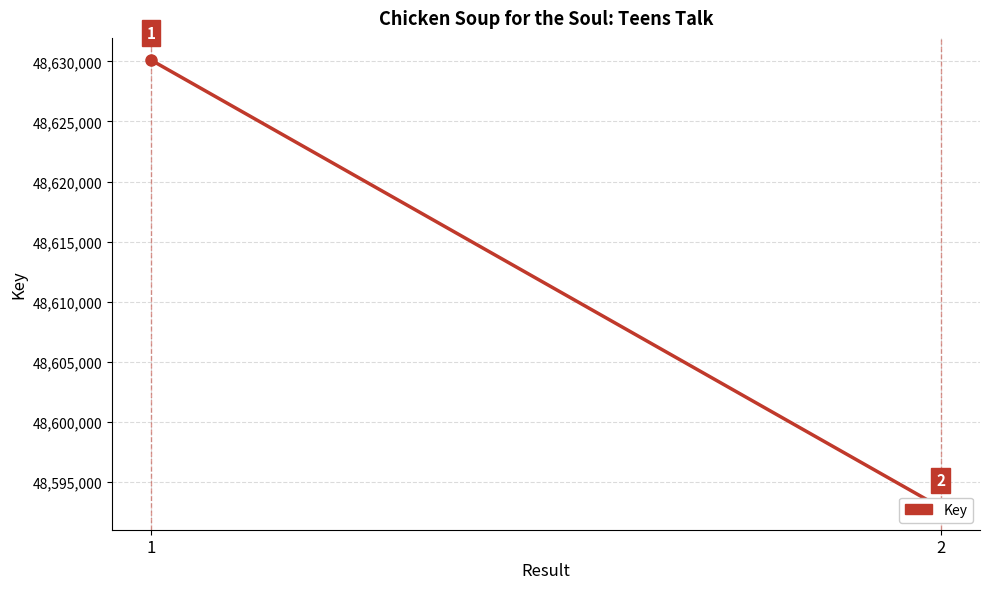

What is the value of the 2nd point from the left?

48592903